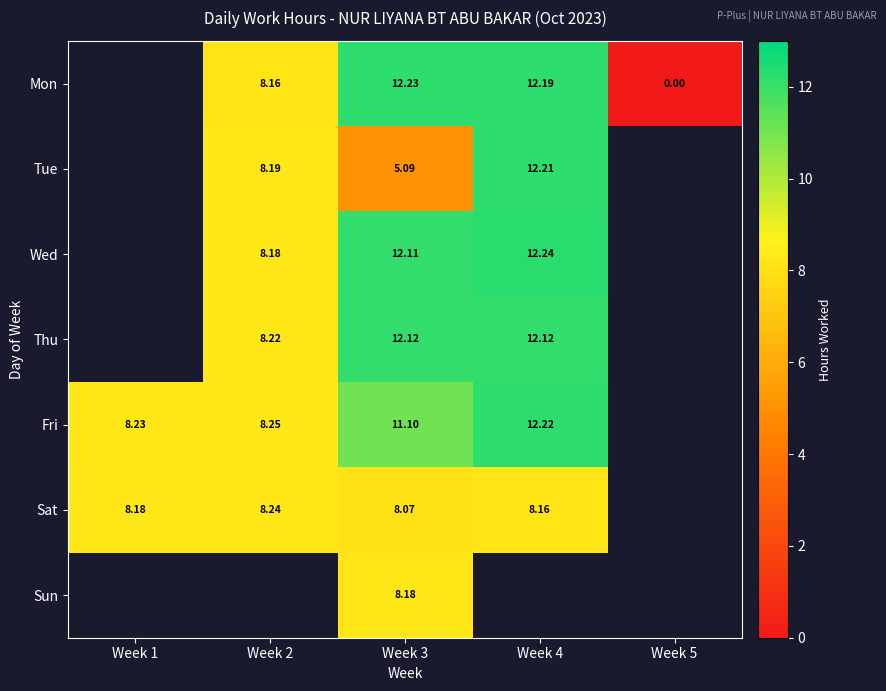

How many categories are shown in the chart?

5